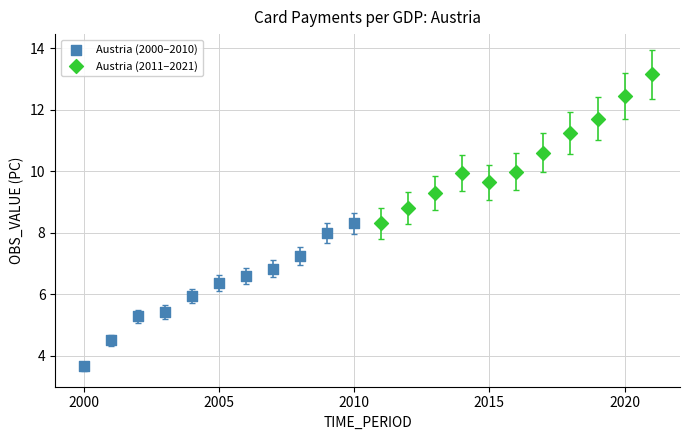

Which series reaches the maximum Y coordinate?

Austria (2011–2021)